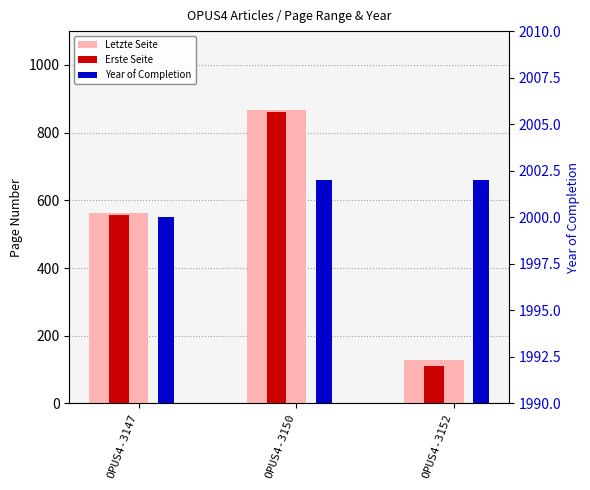

Reading left to right, extract all data points from this chart.

Letzte Seite: 564	866	128
Erste Seite: 556	861	111
Year of Completion: 2000	2002	2002